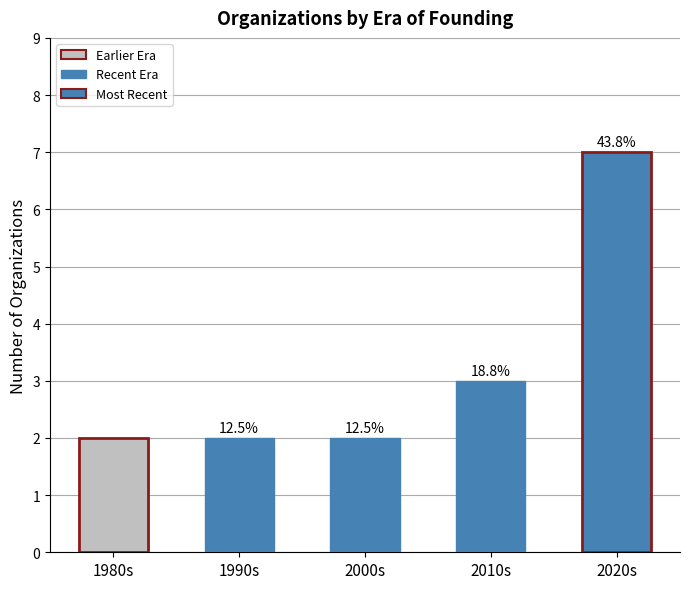

What is the greatest value displayed?

7